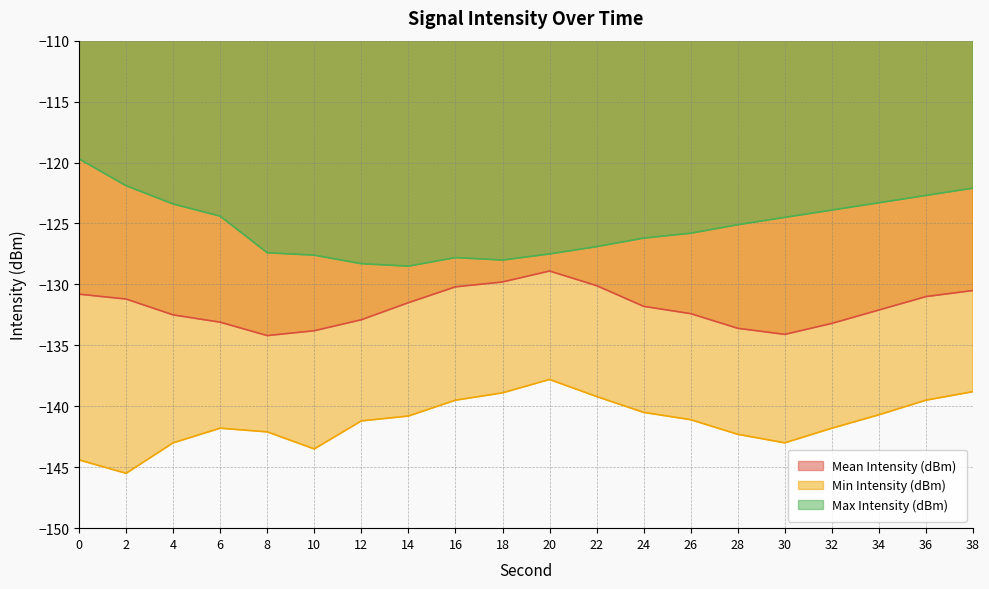

What is the maximum value shown in the chart?

-119.7